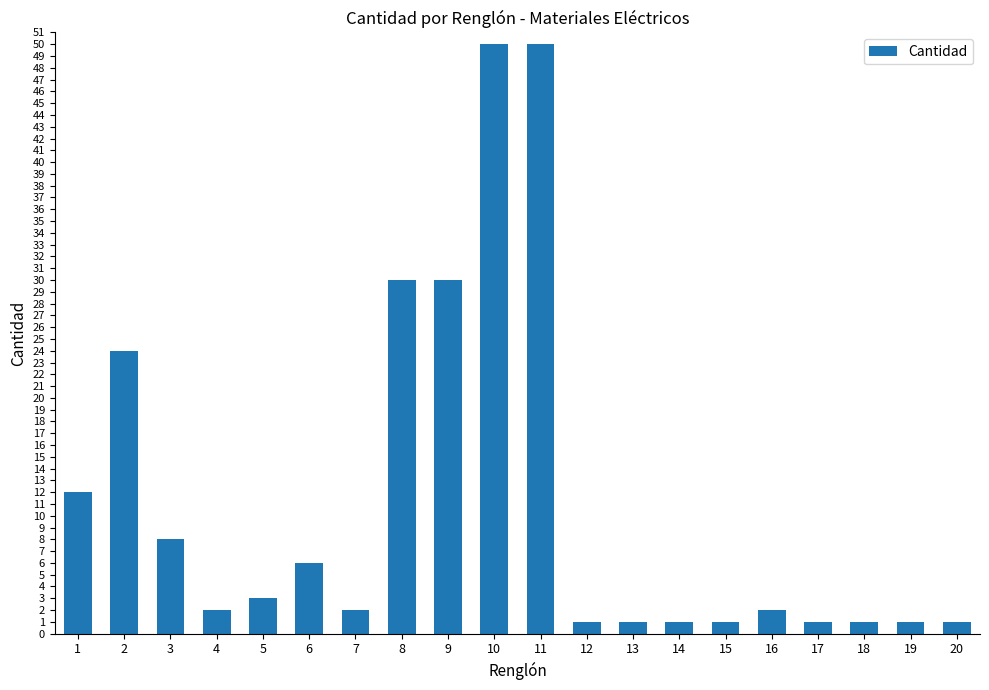

Reading right to left, transcribe all the data shown in this chart.

1	1	1	1	2	1	1	1	1	50	50	30	30	2	6	3	2	8	24	12